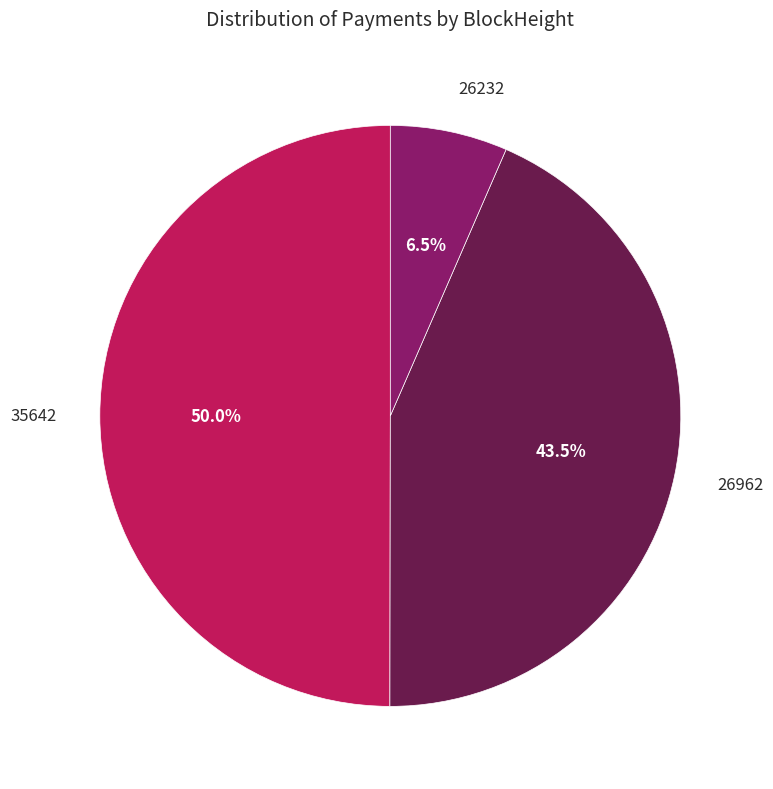

How much of the chart is everything except 26962?

56.5%